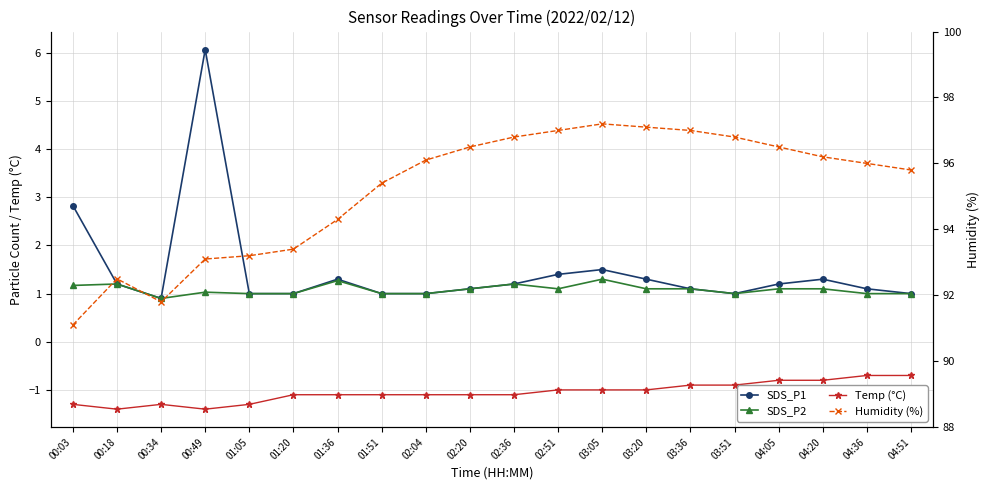

What is the average value of the Humidity (%) series?

95.2